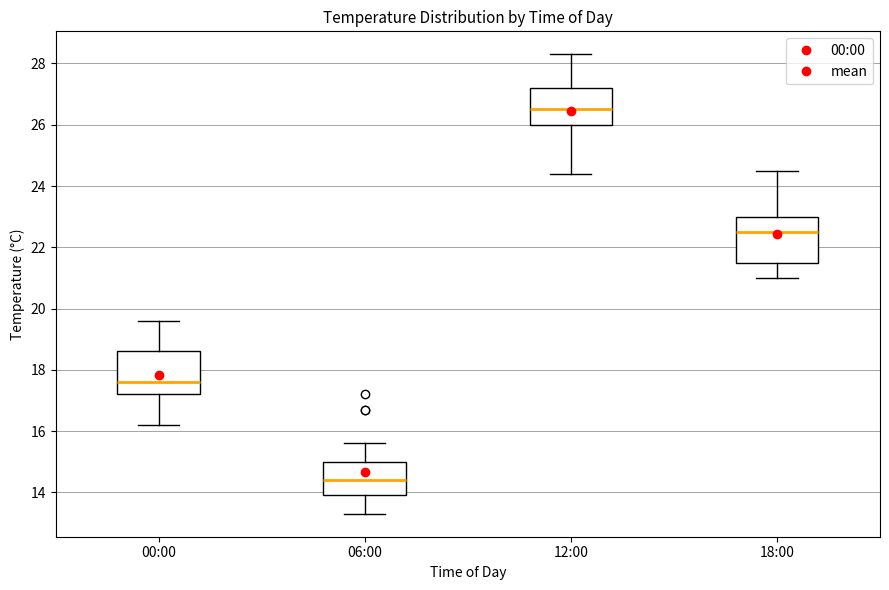

Which box's median line is the lowest?

06:00